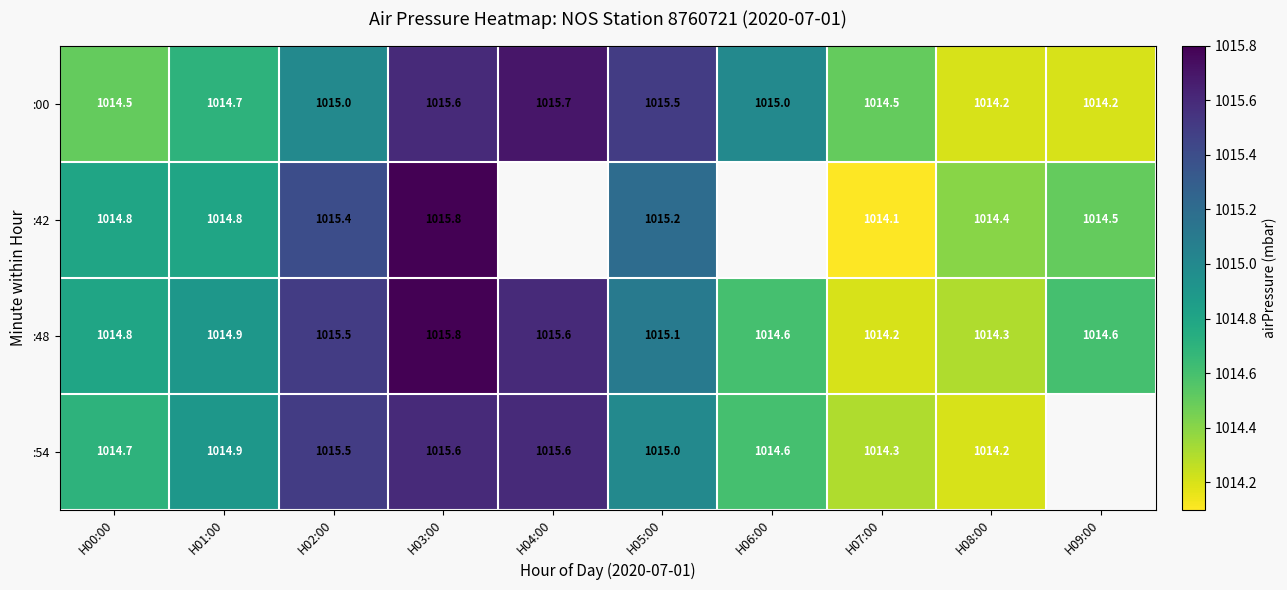

What is the difference between the maximum and second lowest values in the :48 series?

1.5